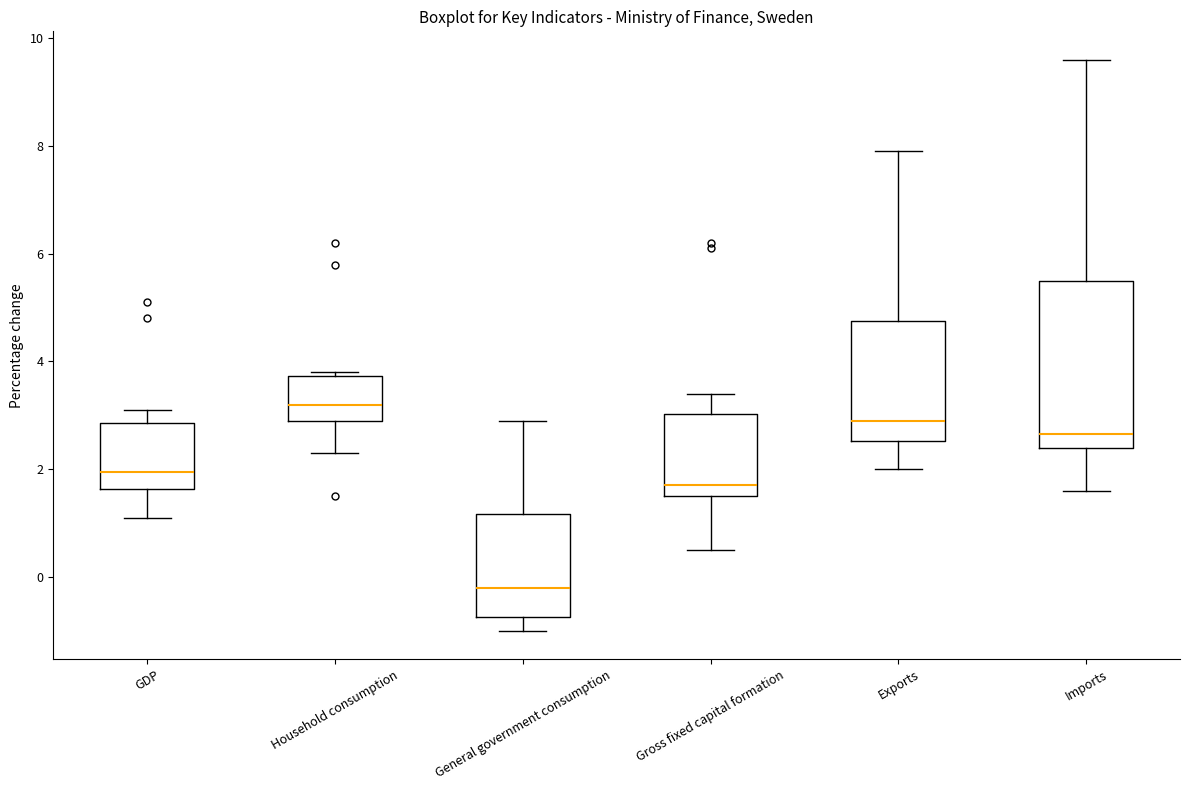

Where does the lower whisker of the box for Imports end on the y-axis? The values are not printed on the chart, so give them approximately, as read against the axis.

1.6